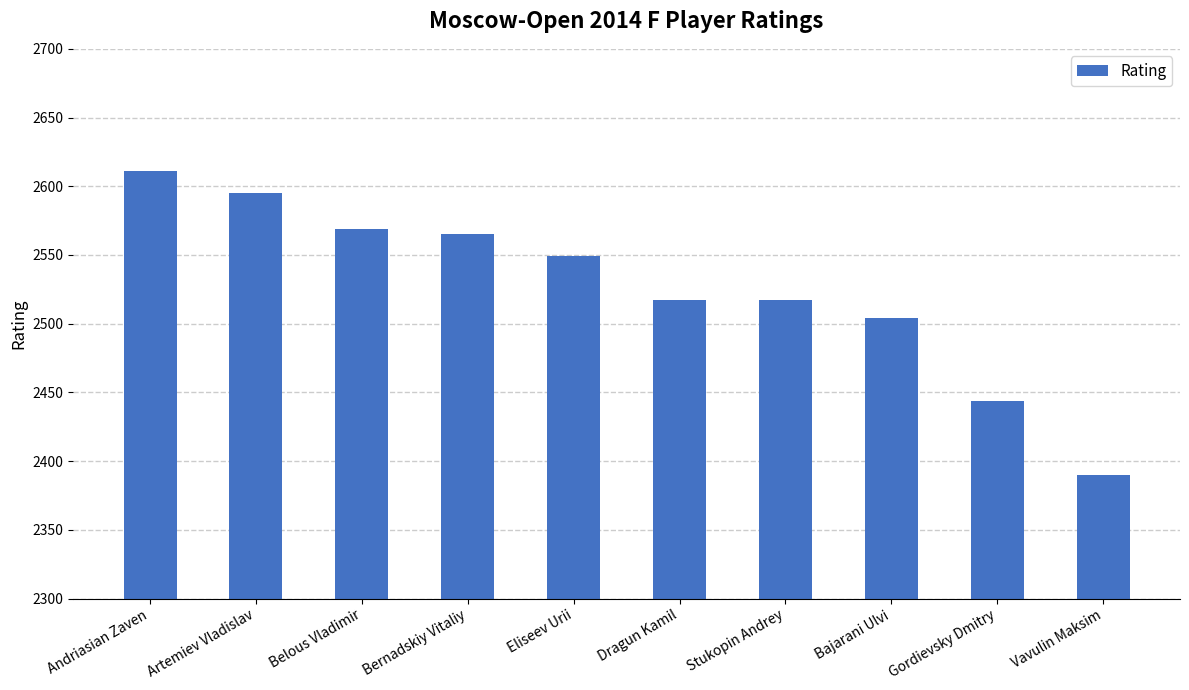

What is the maximum value shown in the chart?

2611